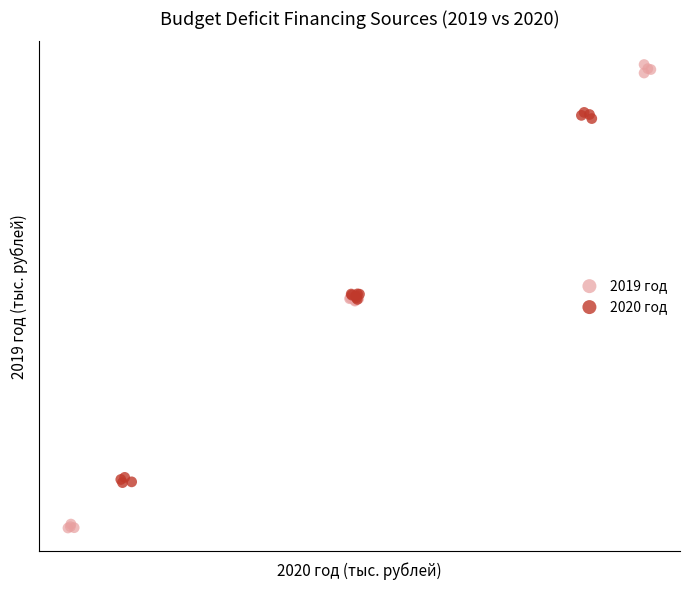

Which series reaches the maximum Y coordinate?

2019 год